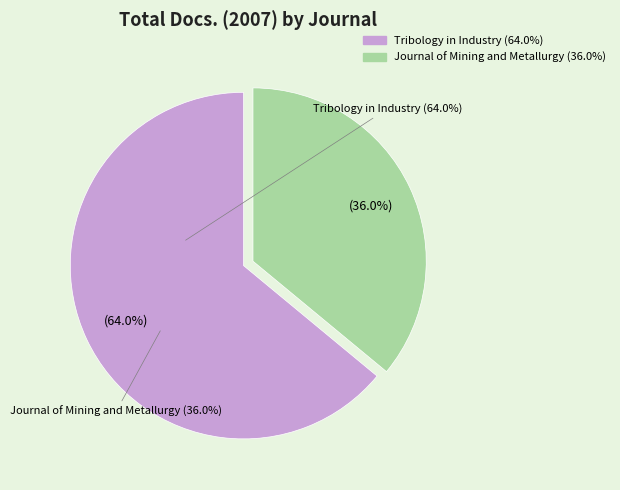

Is there any slice that represents more than half of the pie?

Yes